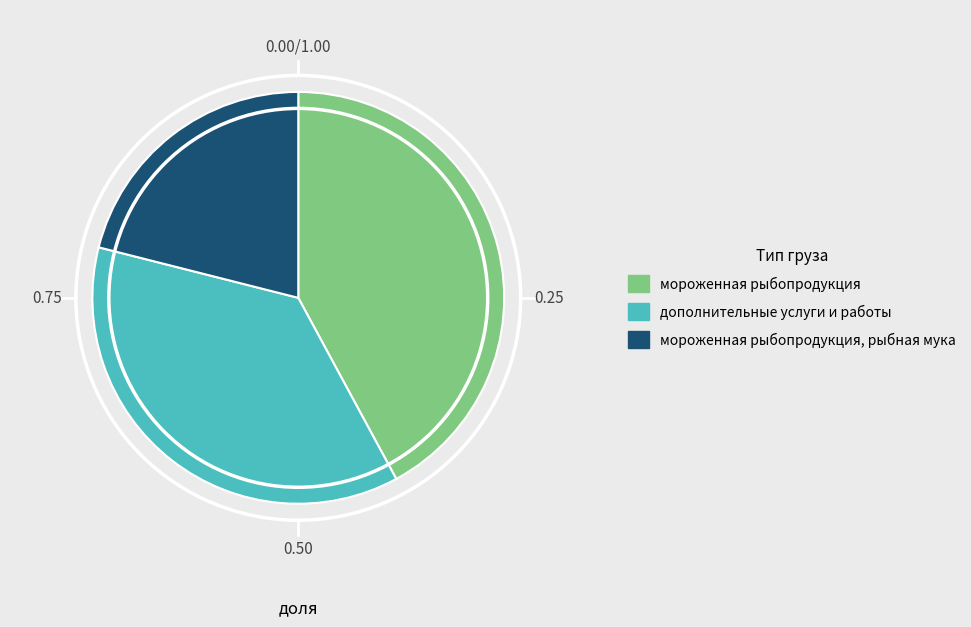

The мороженная рыбопродукция, рыбная мука slice represents 10% of the pie. True or false?

False